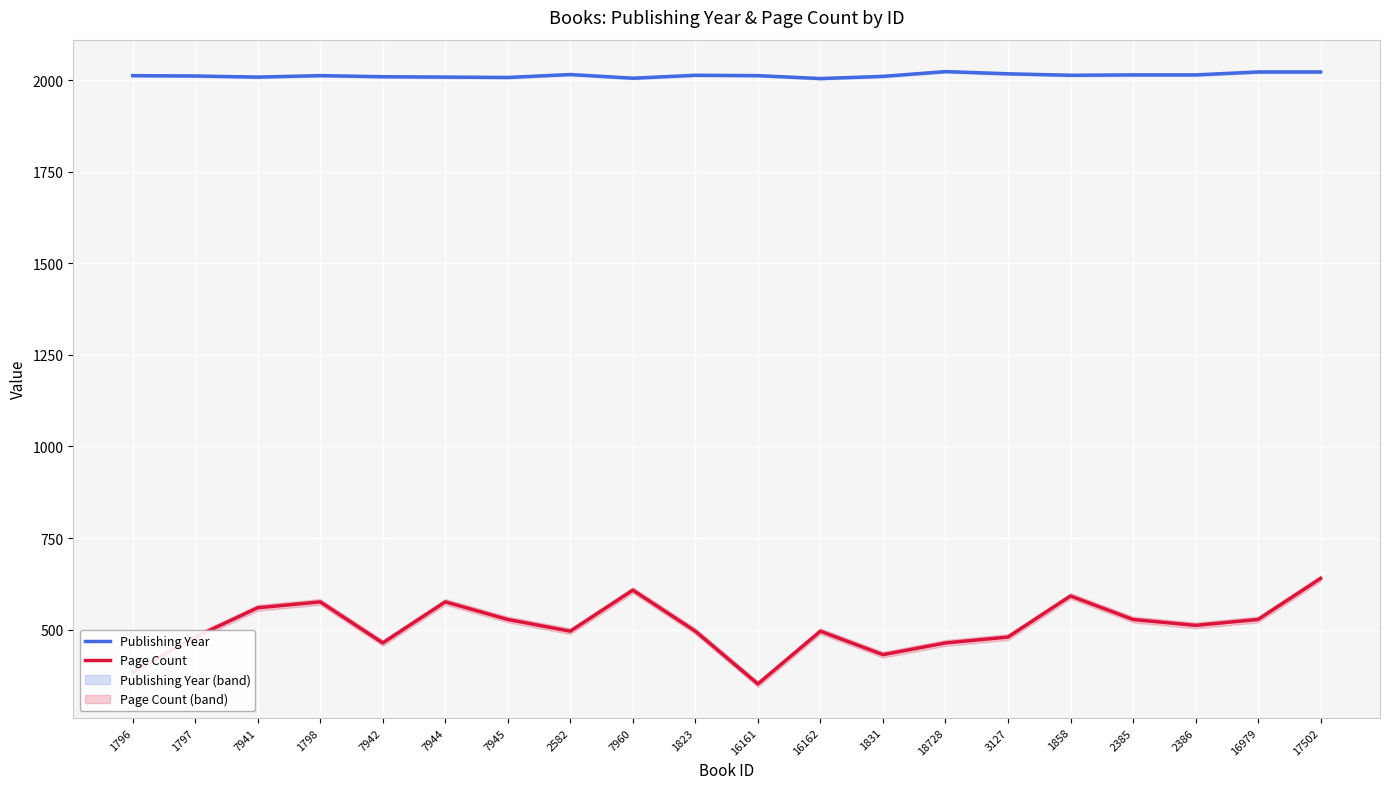

Which series has the largest range (max minus min)?

Page Count